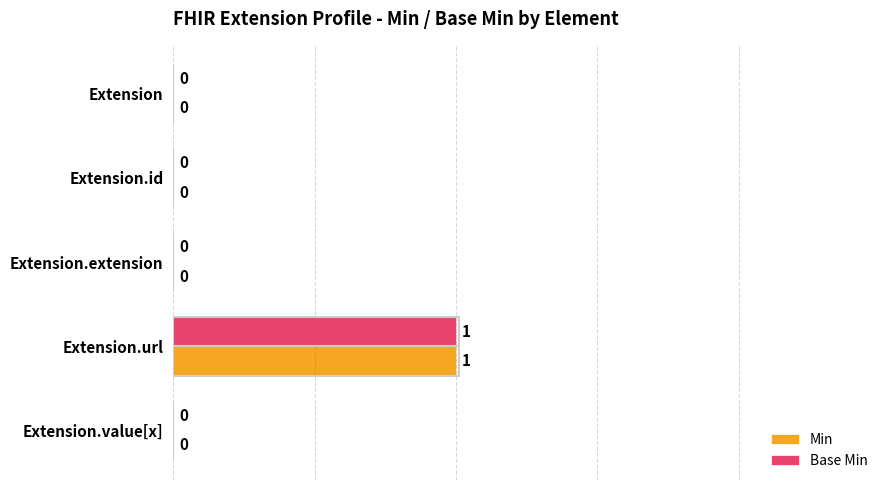

What are all the series names shown in the legend?

Min, Base Min